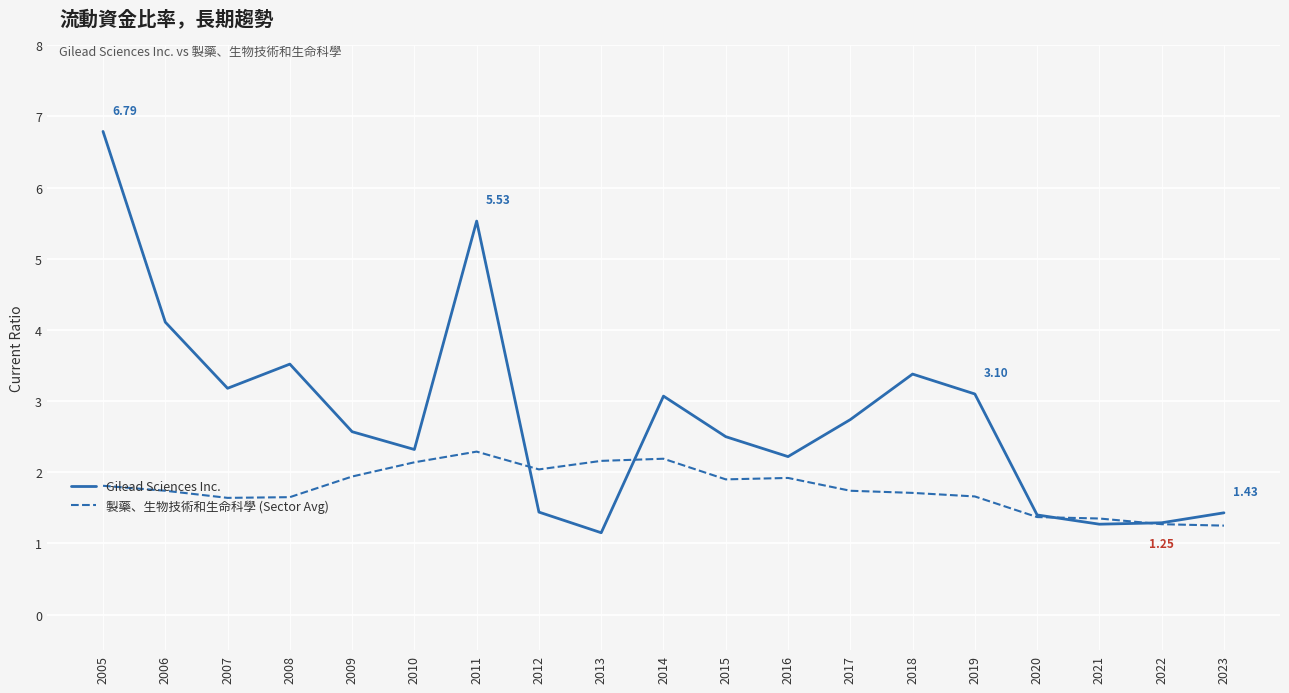

Rank the series by their average value, from lowest to highest.

製藥、生物技術和生命科學 (Sector Avg), Gilead Sciences Inc.